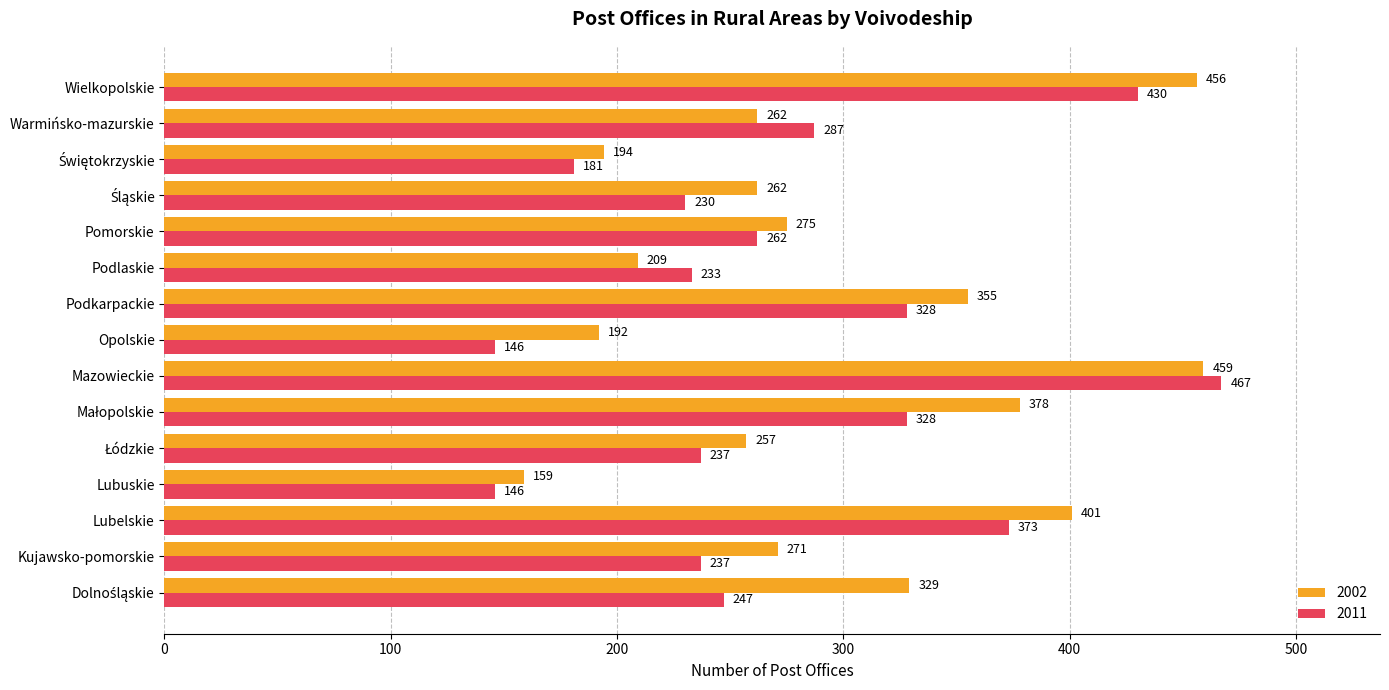

What is the difference between the 2011 values at Mazowieckie and Warmińsko-mazurskie?

180